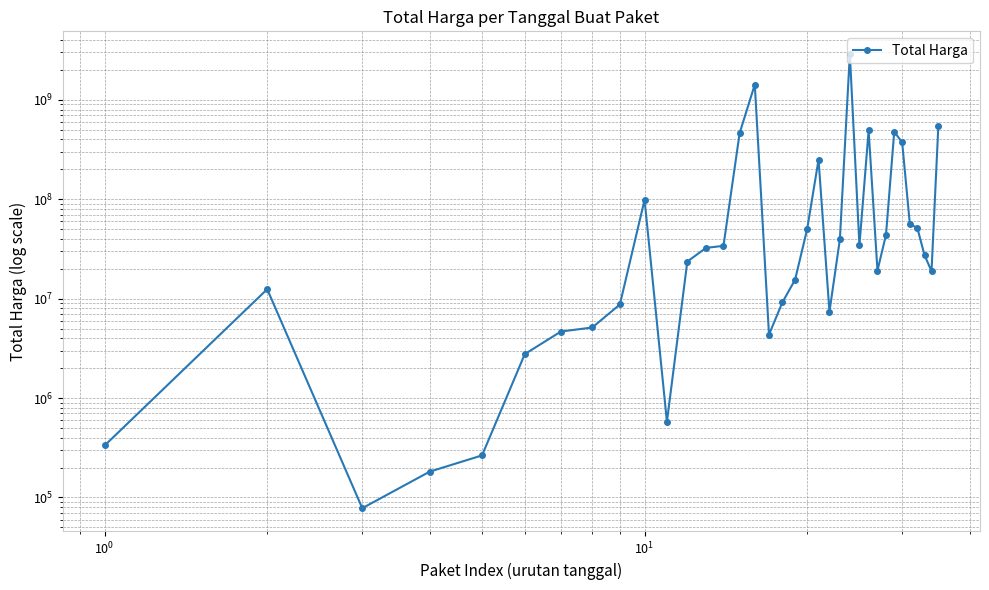

Reading left to right, what are all the values shown in this chart?

333600	12453900	78000	182000	265000	2772000	4672200	5129000	8742500	98772570	577875	23653000	32441200	34000000	464002100	1425867900	4350000	9180000	15513960	49730040	250350000	7401240	39440000	2892122000	34292000	493000000	19175000	43859200	477600000	373404000	56152800	51601000	27412000	18900000	541071000